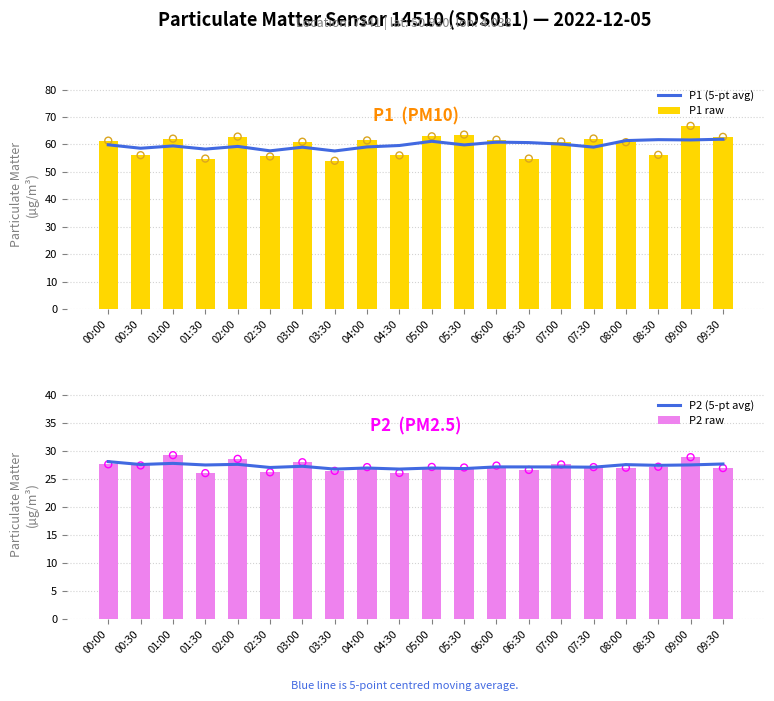

Which series has the largest Y range (max minus min)?

P1 raw